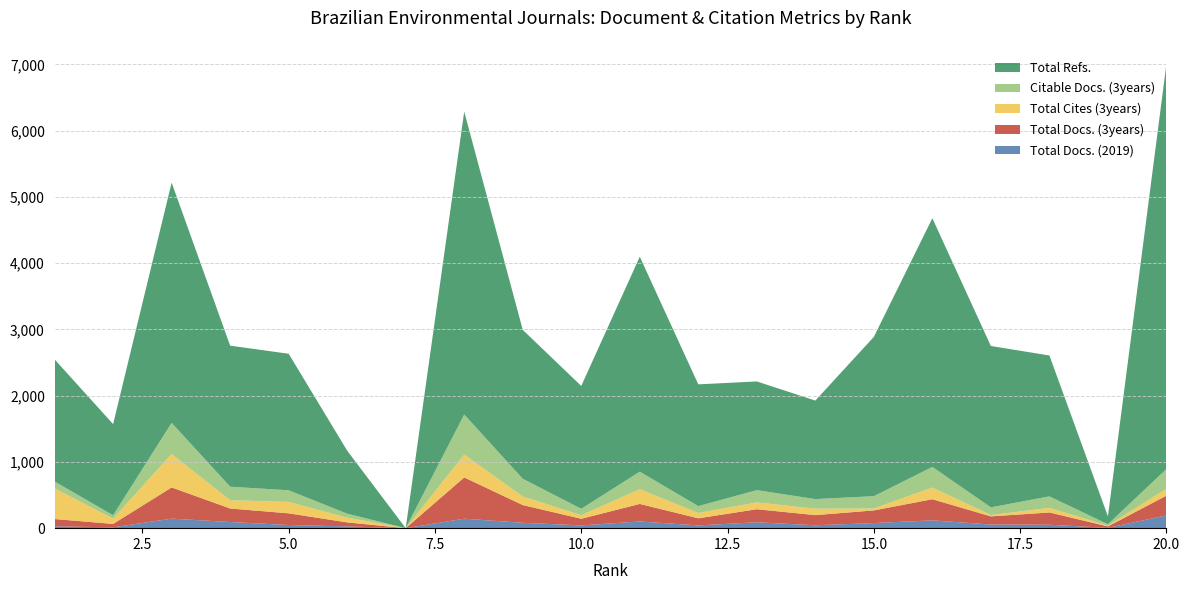

Reading left to right, what are all the values shown in this chart?

Total Docs. (2019): 28	13	144	93	48	27	0	143	81	42	101	42	89	44	77	118	55	52	5	193
Total Docs. (3years): 110	51	471	204	176	60	0	623	268	100	265	107	197	153	191	319	123	185	22	298
Total Refs.: 1844	1376	3627	2129	2061	951	0	4573	2248	1855	3245	1838	1641	1487	2405	3754	2436	2127	120	6116
Citable Docs. (3years): 104	51	471	204	176	60	0	605	268	96	265	104	185	145	186	312	116	174	21	298
Total Cites (3years): 462	80	504	125	172	72	0	345	129	54	222	80	103	97	29	176	20	69	11	104